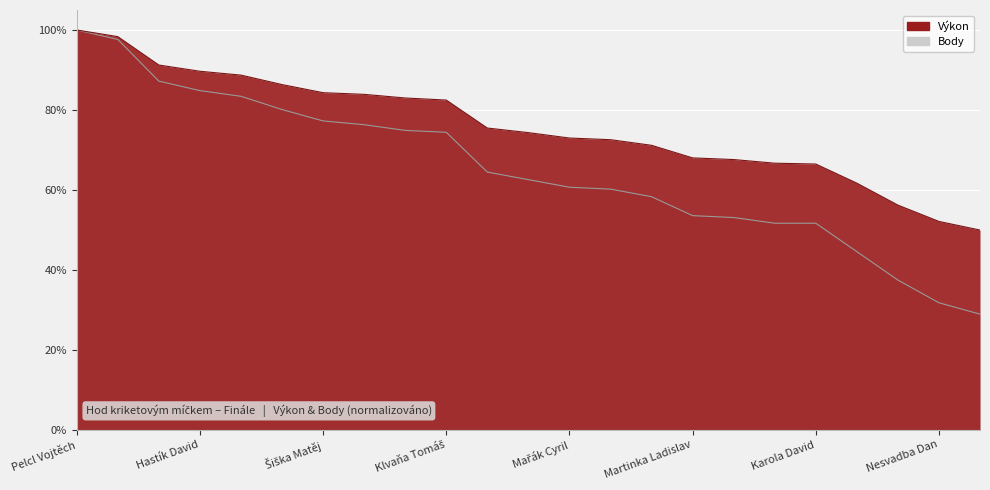

The value of Výkon at Šiška Matěj is 0.8. True or false?

True